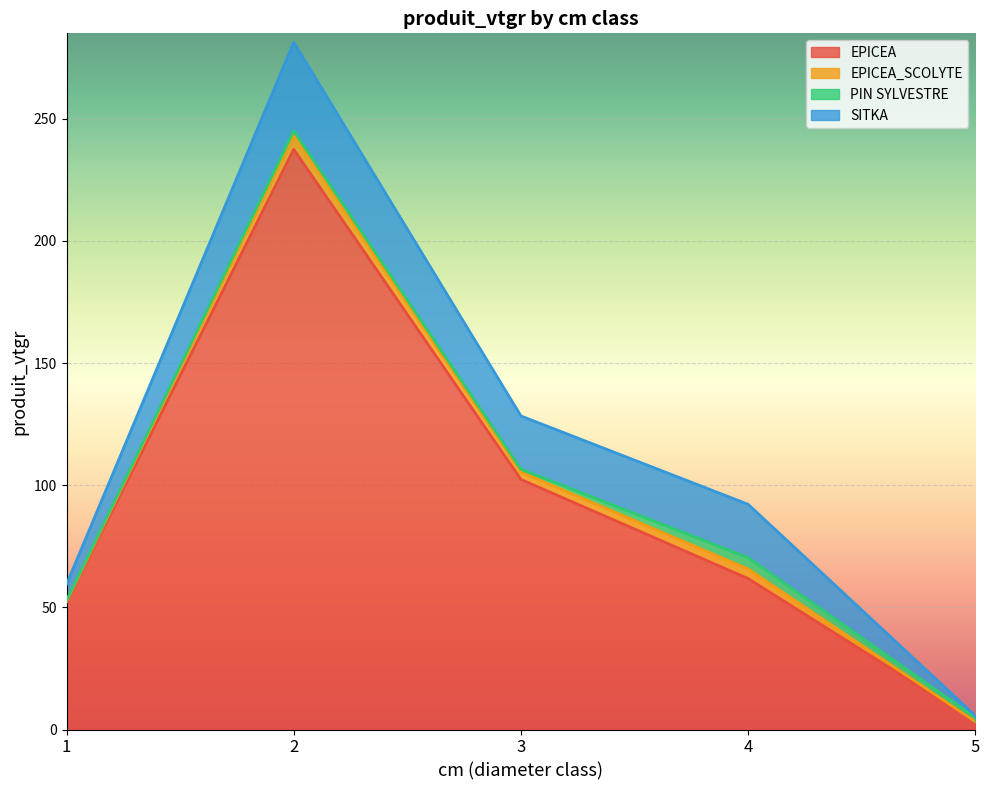

Which series has the largest total across all categories?

EPICEA